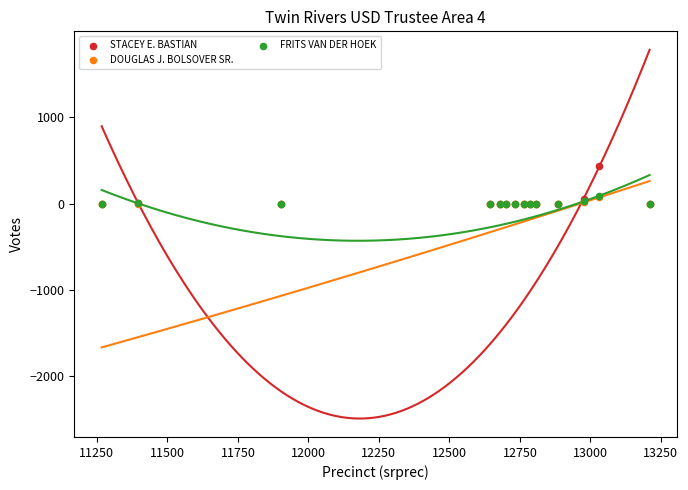

Which series has the widest spread of Y values?

STACEY E. BASTIAN